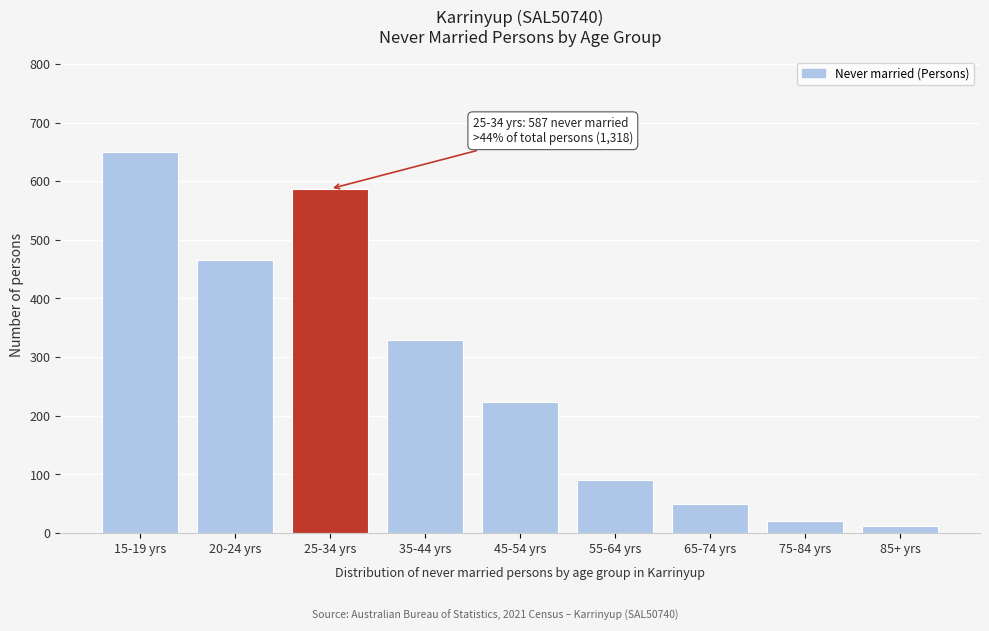

Reading right to left, list all the values displayed in this chart.

12	20	49	90	223	330	587	465	650